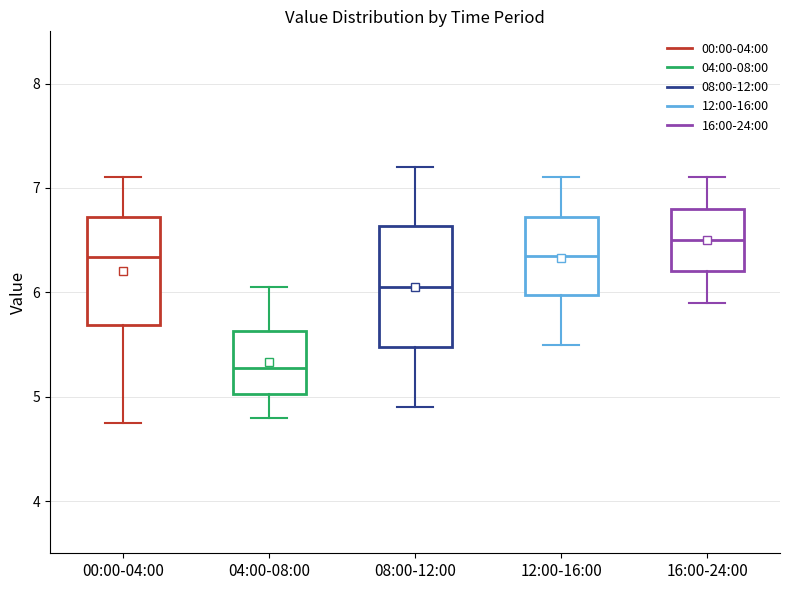

Reading left to right, read every box against the y-axis: the position of its median line, the range the box covers, and the ends of its whiskers. The values are not printed on the chart, so give them approximately, as read against the axis.

00:00-04:00: median 6.3, box 5.7 to 6.7, whiskers 4.8 to 7.1
04:00-08:00: median 5.3, box 5.0 to 5.6, whiskers 4.8 to 6.1
08:00-12:00: median 6.1, box 5.5 to 6.6, whiskers 4.9 to 7.2
12:00-16:00: median 6.4, box 6.0 to 6.7, whiskers 5.5 to 7.1
16:00-24:00: median 6.5, box 6.2 to 6.8, whiskers 5.9 to 7.1